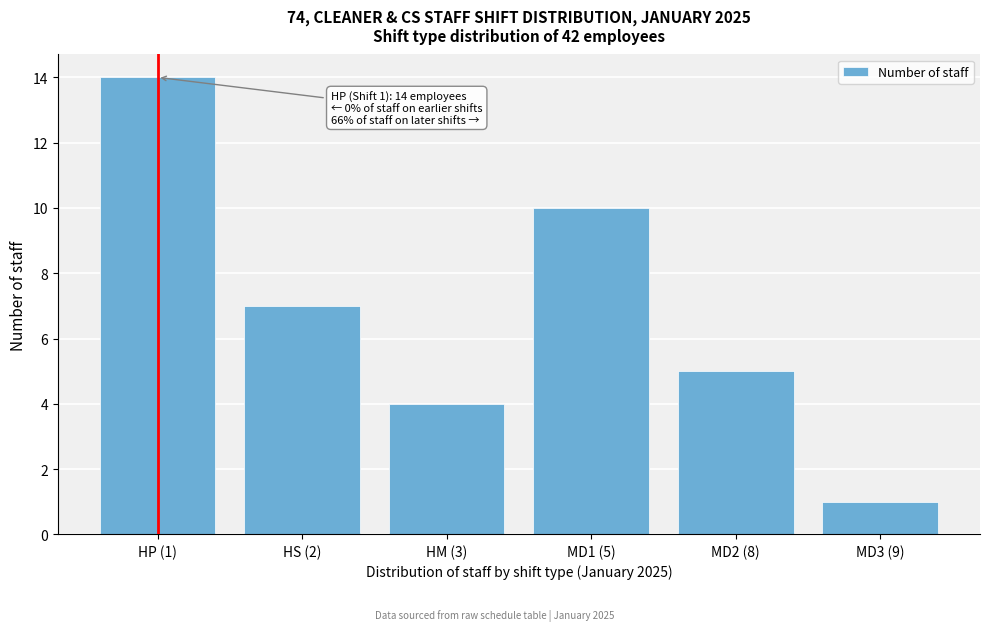

Reading right to left, extract all data points from this chart.

1	5	10	4	7	14